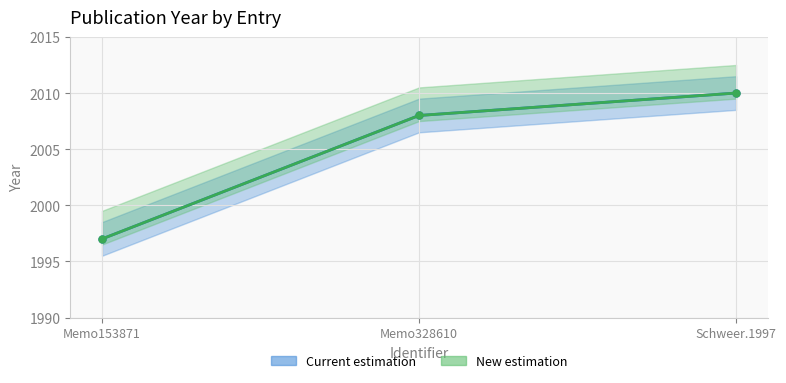

Is this an area chart (filled region under the line)?

No